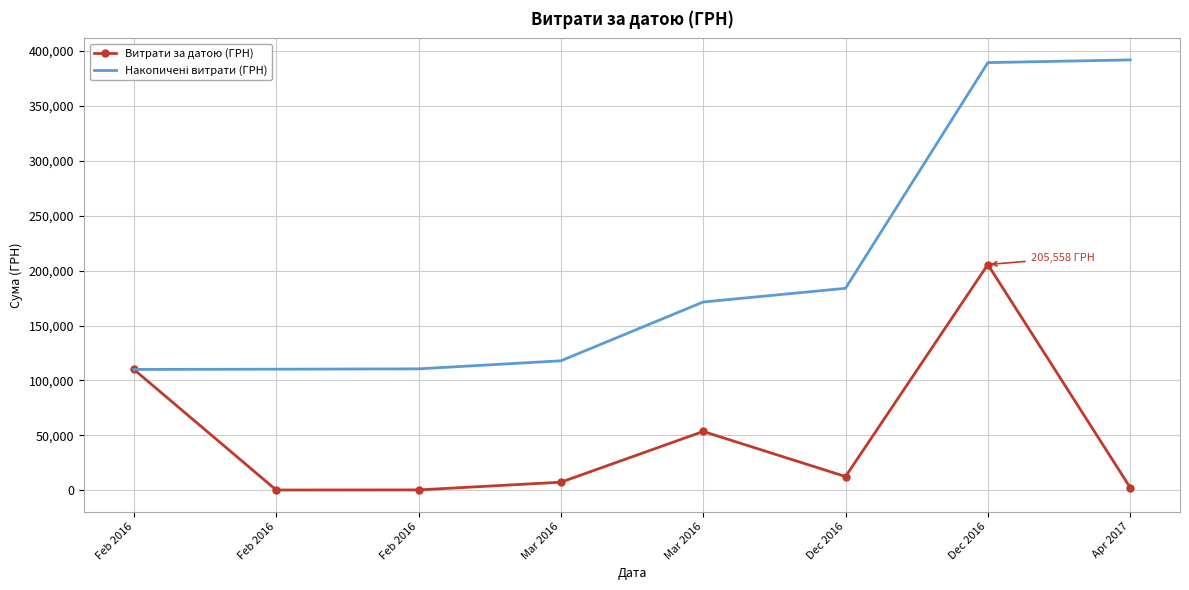

Which series has the widest spread of values?

Накопичені витрати (ГРН)